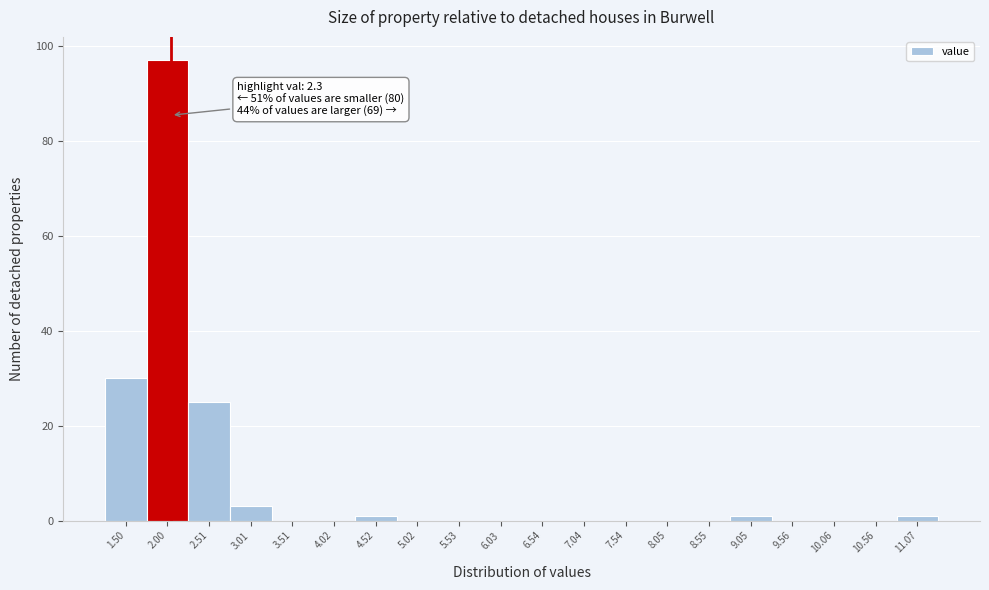

Reading left to right, extract all data points from this chart.

1.50=30	2.00=97	2.51=25	3.01=3	3.51=0	4.02=0	4.52=1	5.02=0	5.53=0	6.03=0	6.54=0	7.04=0	7.54=0	8.05=0	8.55=0	9.05=1	9.56=0	10.06=0	10.56=0	11.07=1